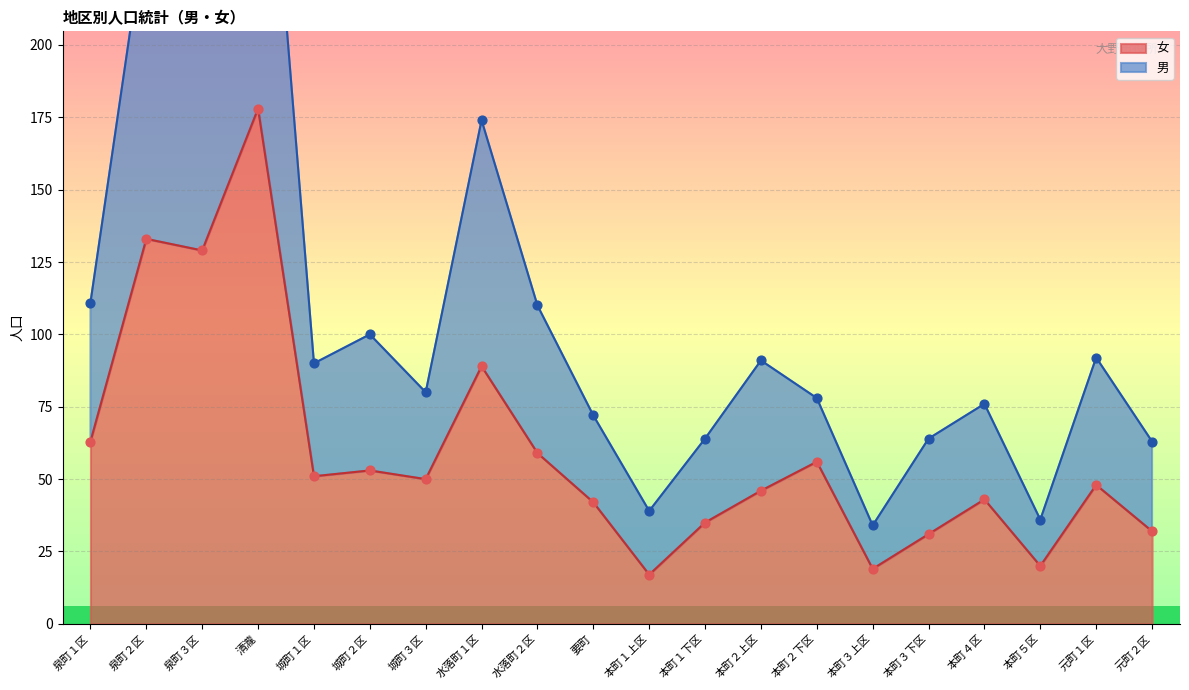

Which series has the widest spread of Y values?

男